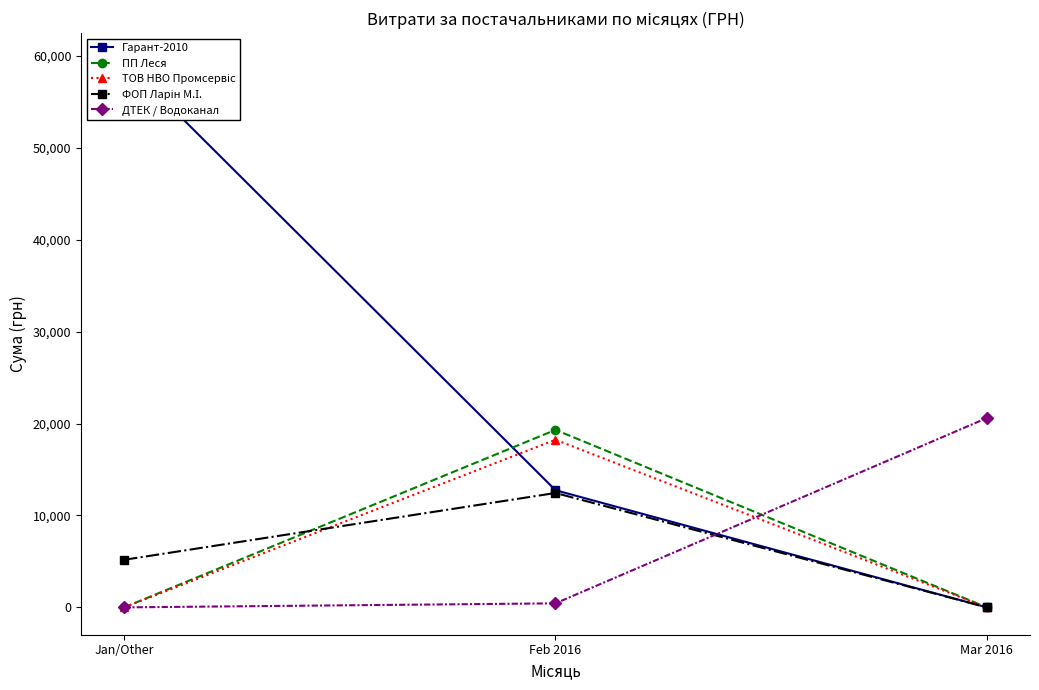

Rank the series at Mar 2016 from highest to lowest value.

ДТЕК / Водоканал, Гарант-2010, ПП Леся, ТОВ НВО Промсервіс, ФОП Ларін М.І.